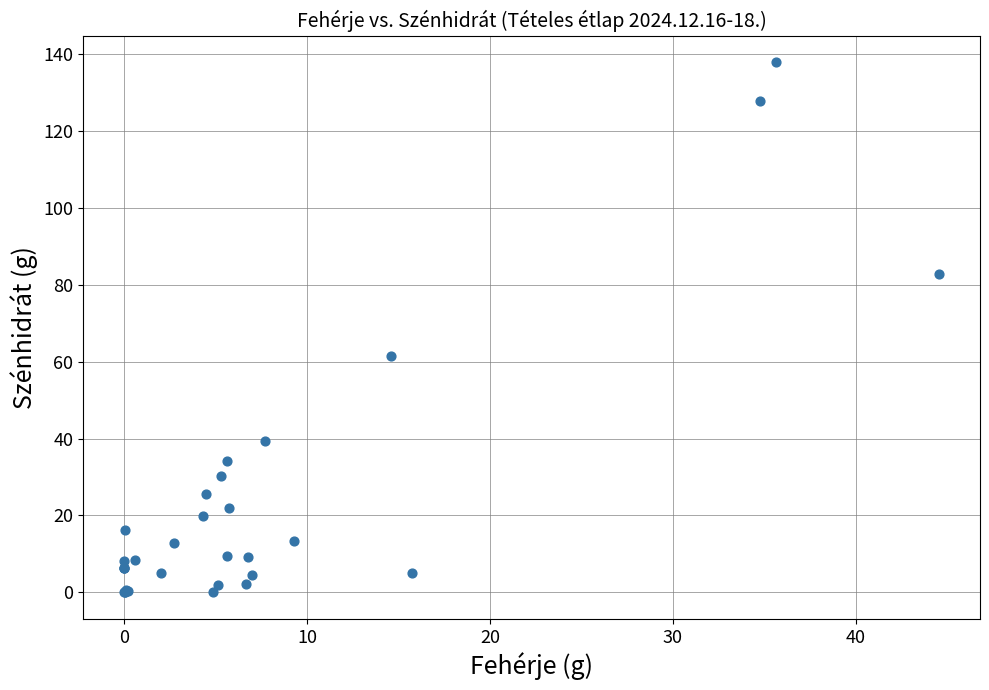

What Y value in the scatter plot is closest to 69?

61.6